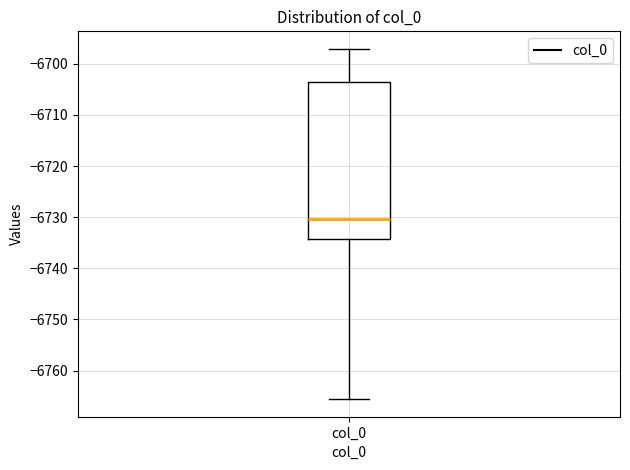

Where does the median line of the box for col_0 sit on the y-axis? The values are not printed on the chart, so give them approximately, as read against the axis.

-6730